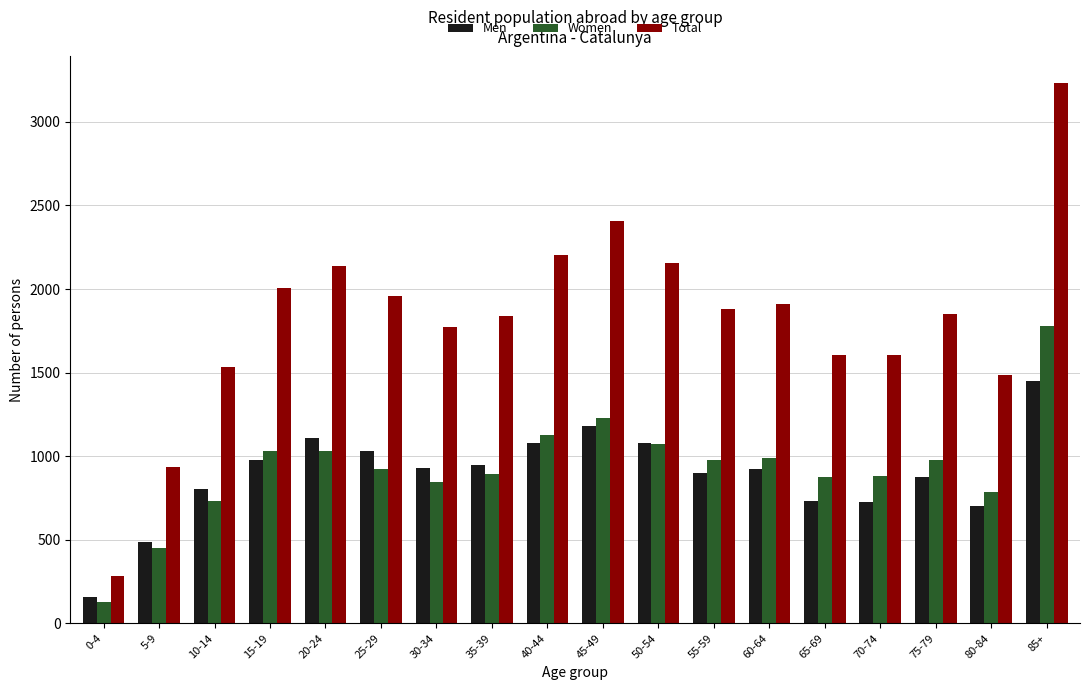

Is the value of Total at 0-4 greater than the value of Women at 20-24?

No